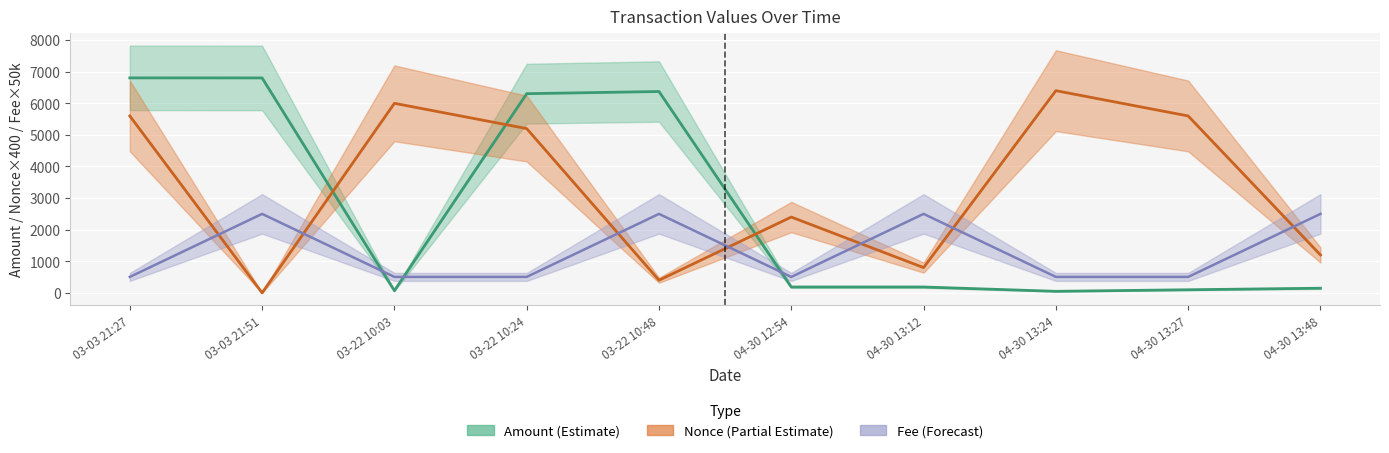

Reading left to right, extract all data points from this chart.

Amount: 6804.5	6803.4	68.7	6304.8	6373.5	185.5	185.5	48.9	98.2	147.1
Fee: 505.0	2500.0	505.0	505.0	2500.0	505.0	2500.0	505.0	505.0	2500.0
Nonce: 5600.0	0.0	6000.0	5200.0	400.0	2400.0	800.0	6400.0	5600.0	1200.0